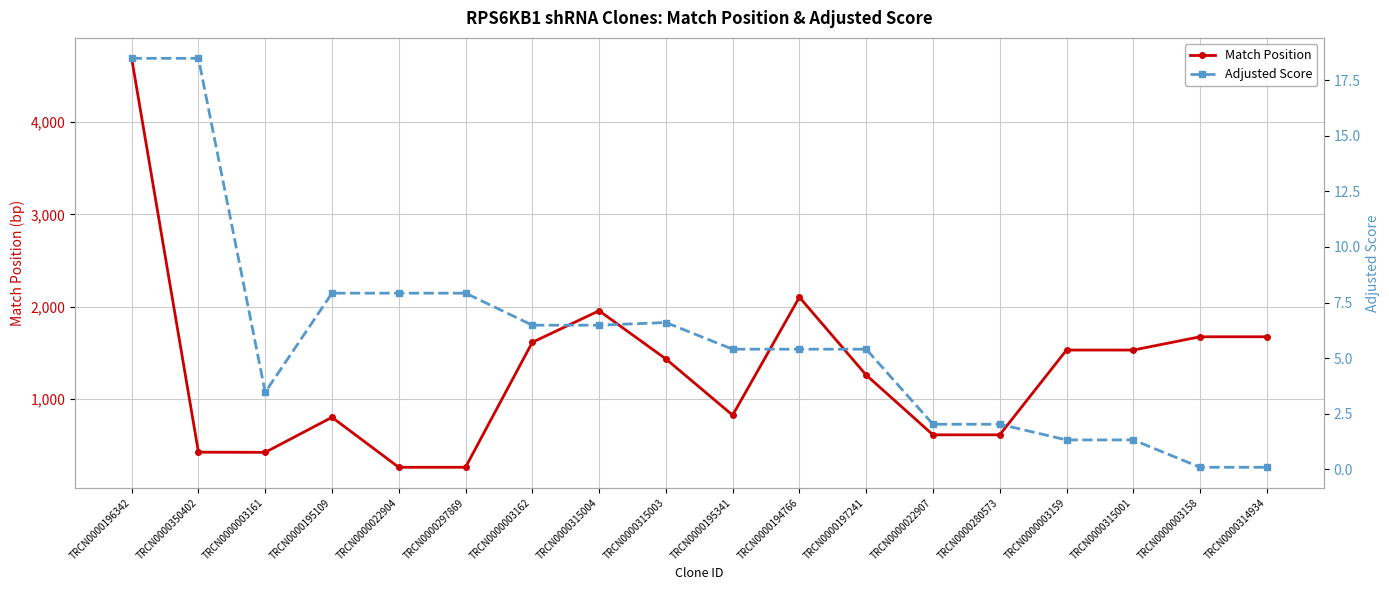

True or false: Adjusted Score and Match Position intersect in this chart.

False